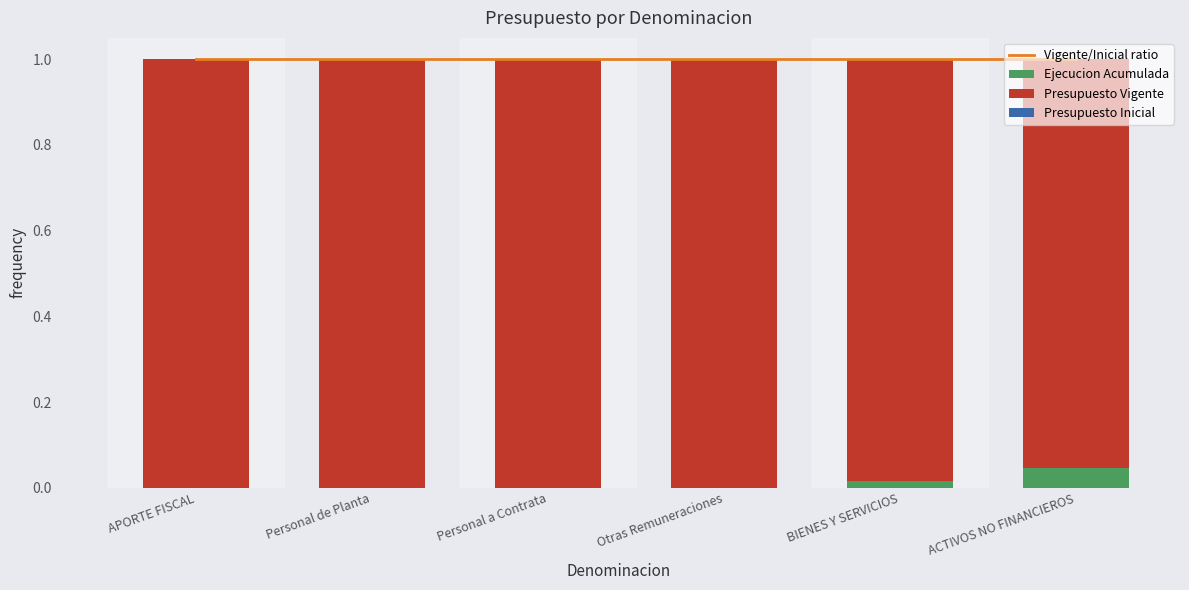

What is the label of the 1st bar from the right?

ACTIVOS NO FINANCIEROS